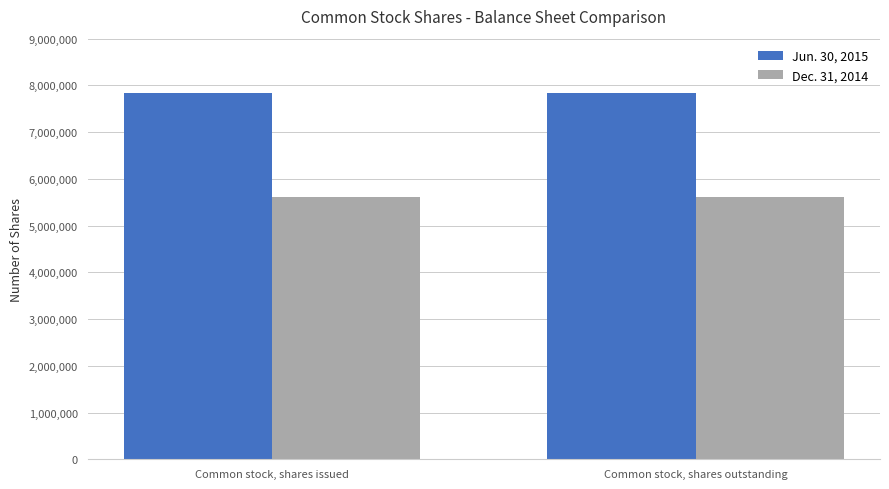

Reading left to right, what are all the values shown in this chart?

Jun. 30, 2015: 7829550	7829550
Dec. 31, 2014: 5615088	5615088